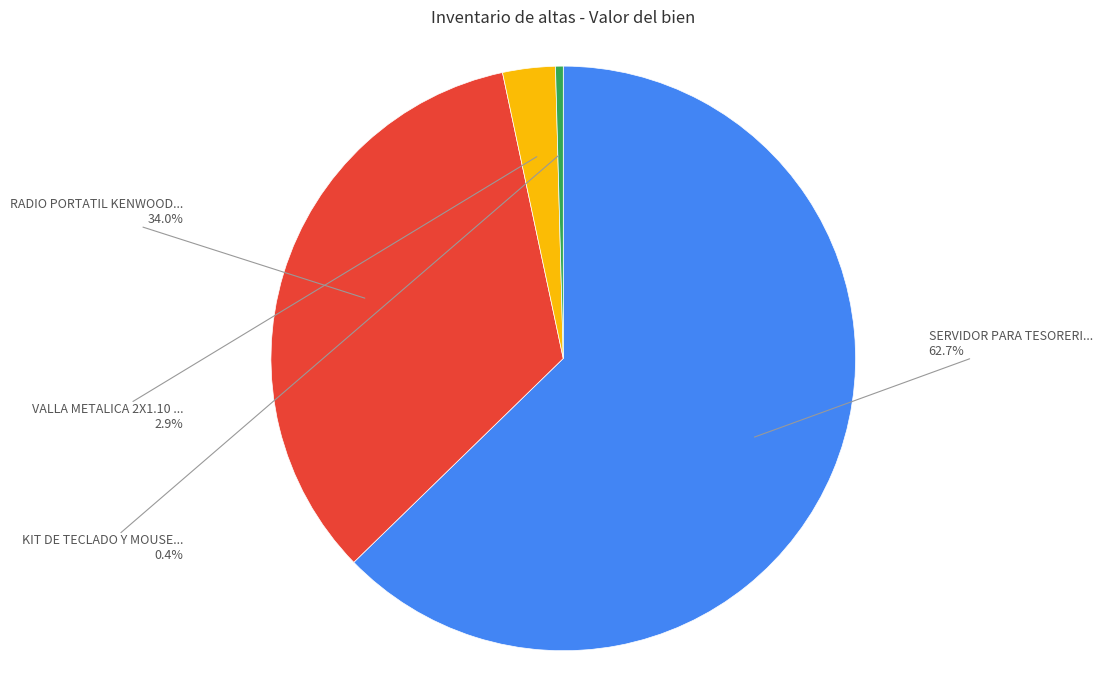

Does any single category account for the majority?

Yes